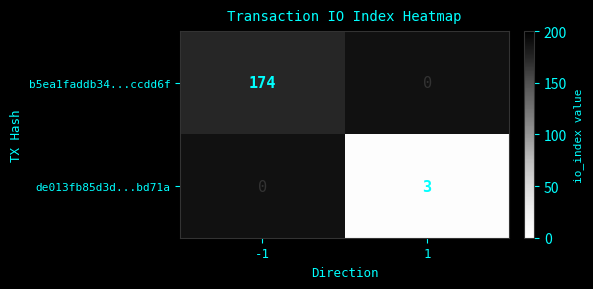

The value of b5ea1faddb34...ccdd6f at -1 is 273. True or false?

False